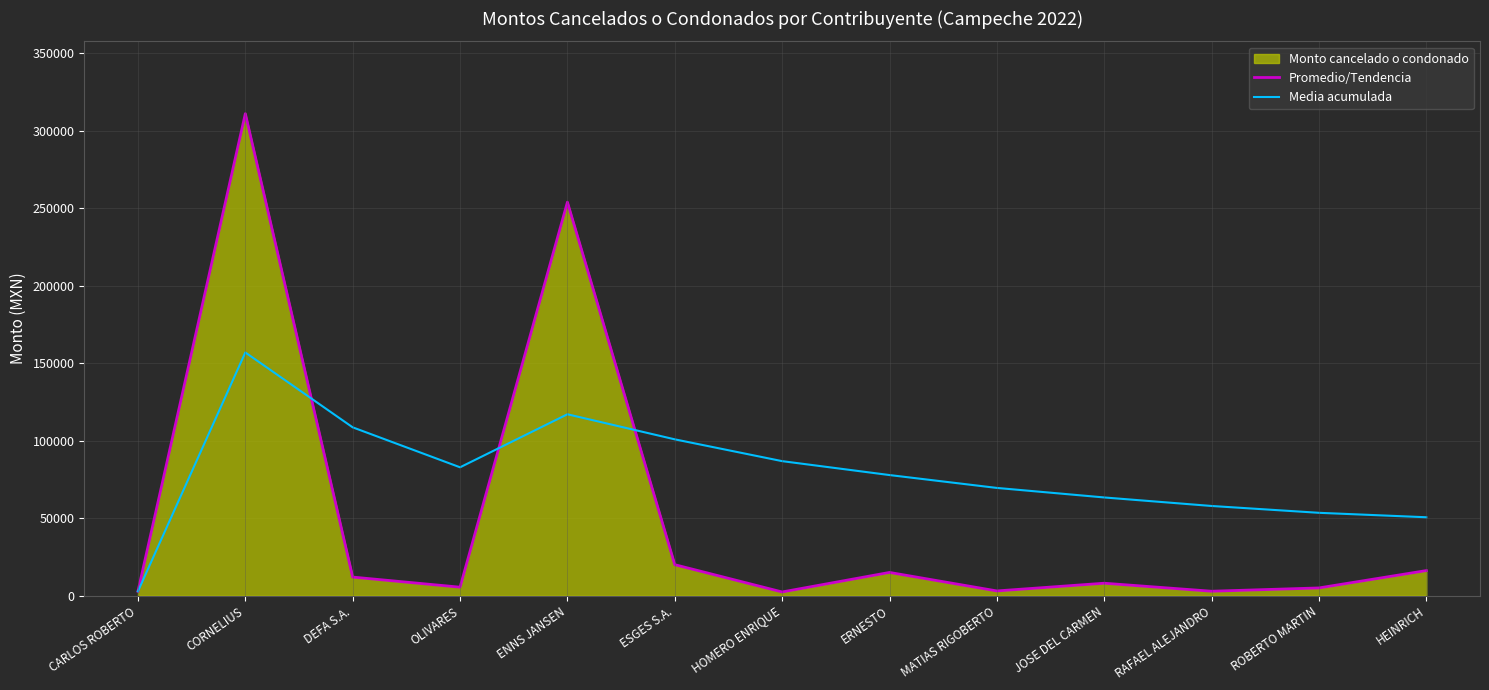

List the series in order of their peak value, lowest first.

Media acumulada, Promedio/Tendencia